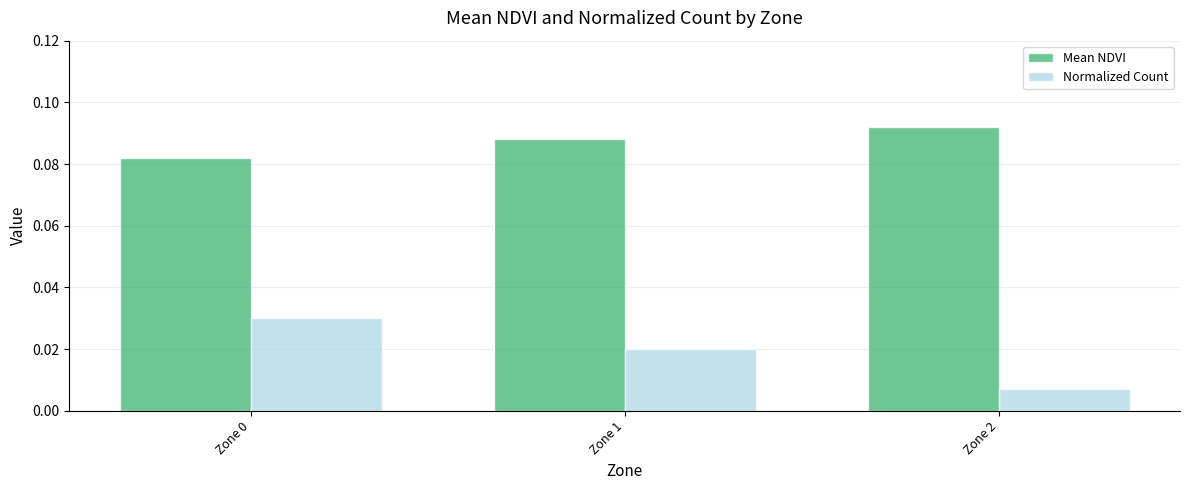

Does the chart contain any negative values?

No